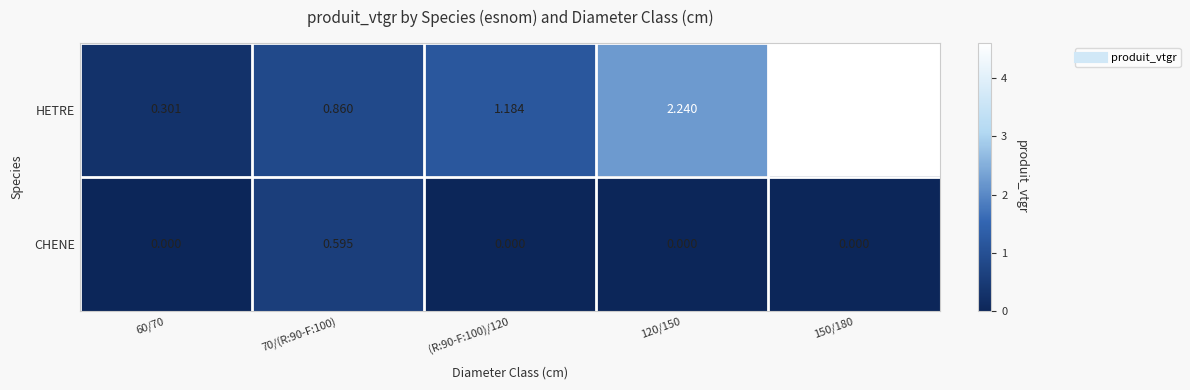

What is the difference between the highest and lowest values at 70/(R:90-F:100)?

0.3